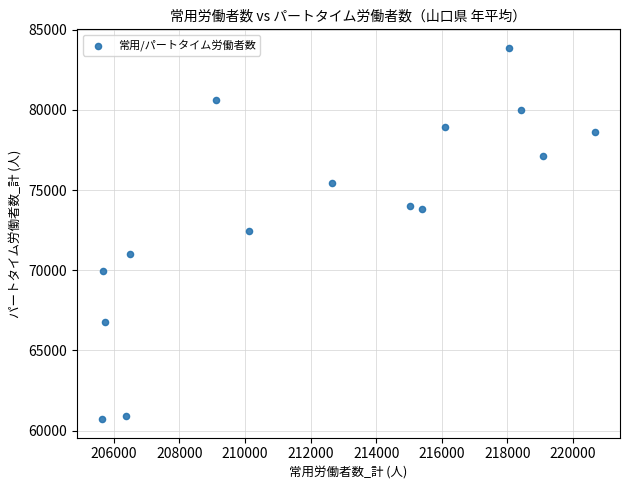

What is the range of Y values (max minus min)?

23148